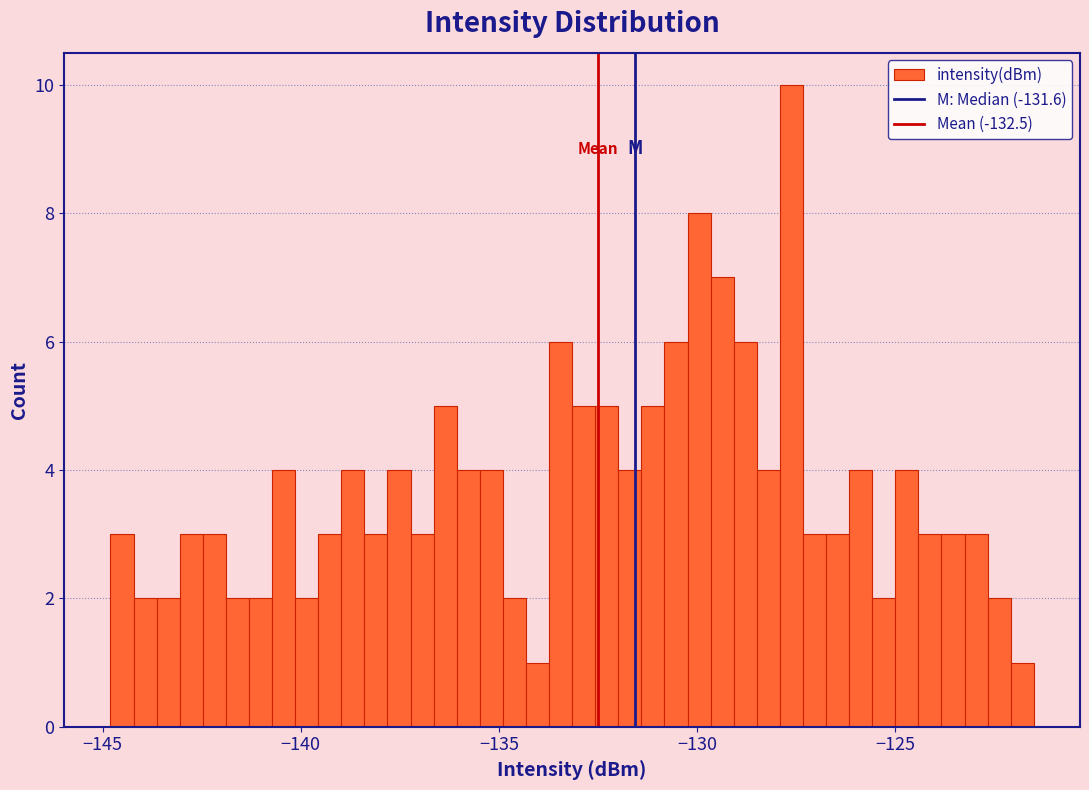

Read against the x-axis, roughly where is the centre of the tallest bar?

-127.5